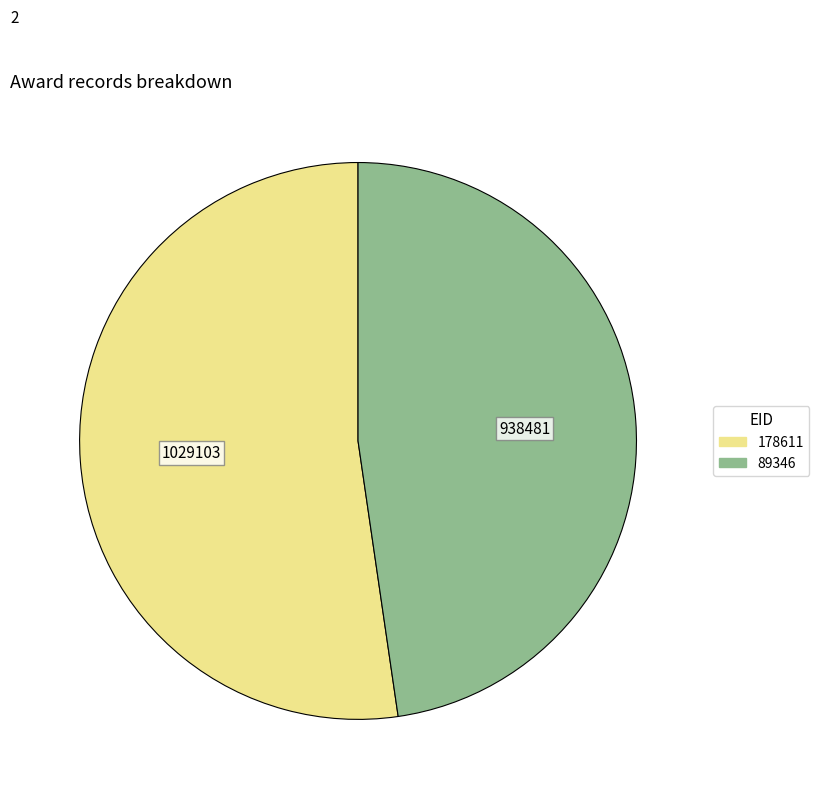

Is it true that 178611 is 63% of the pie?

False